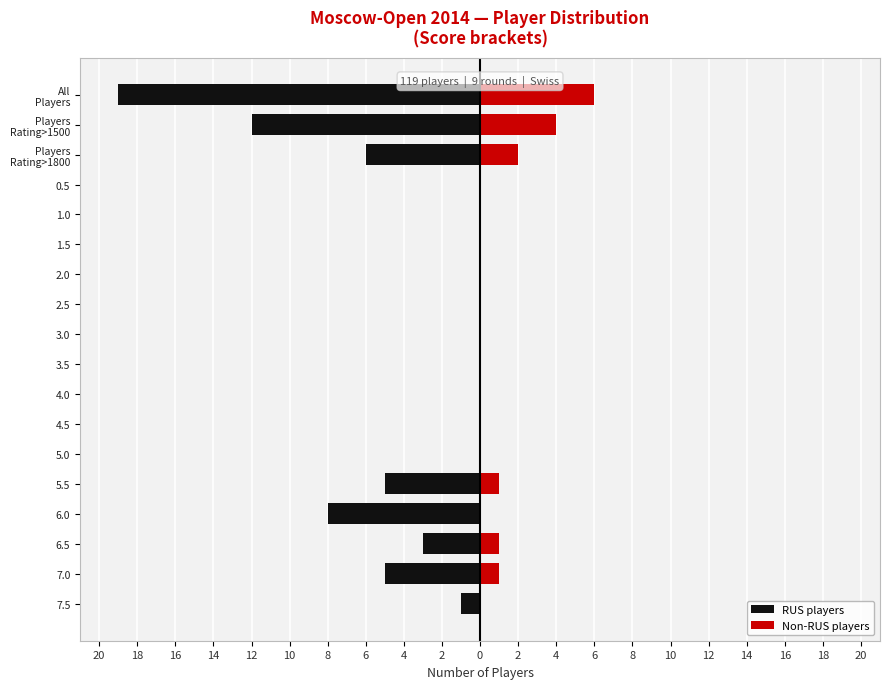

How many distinct data groups are displayed?

2